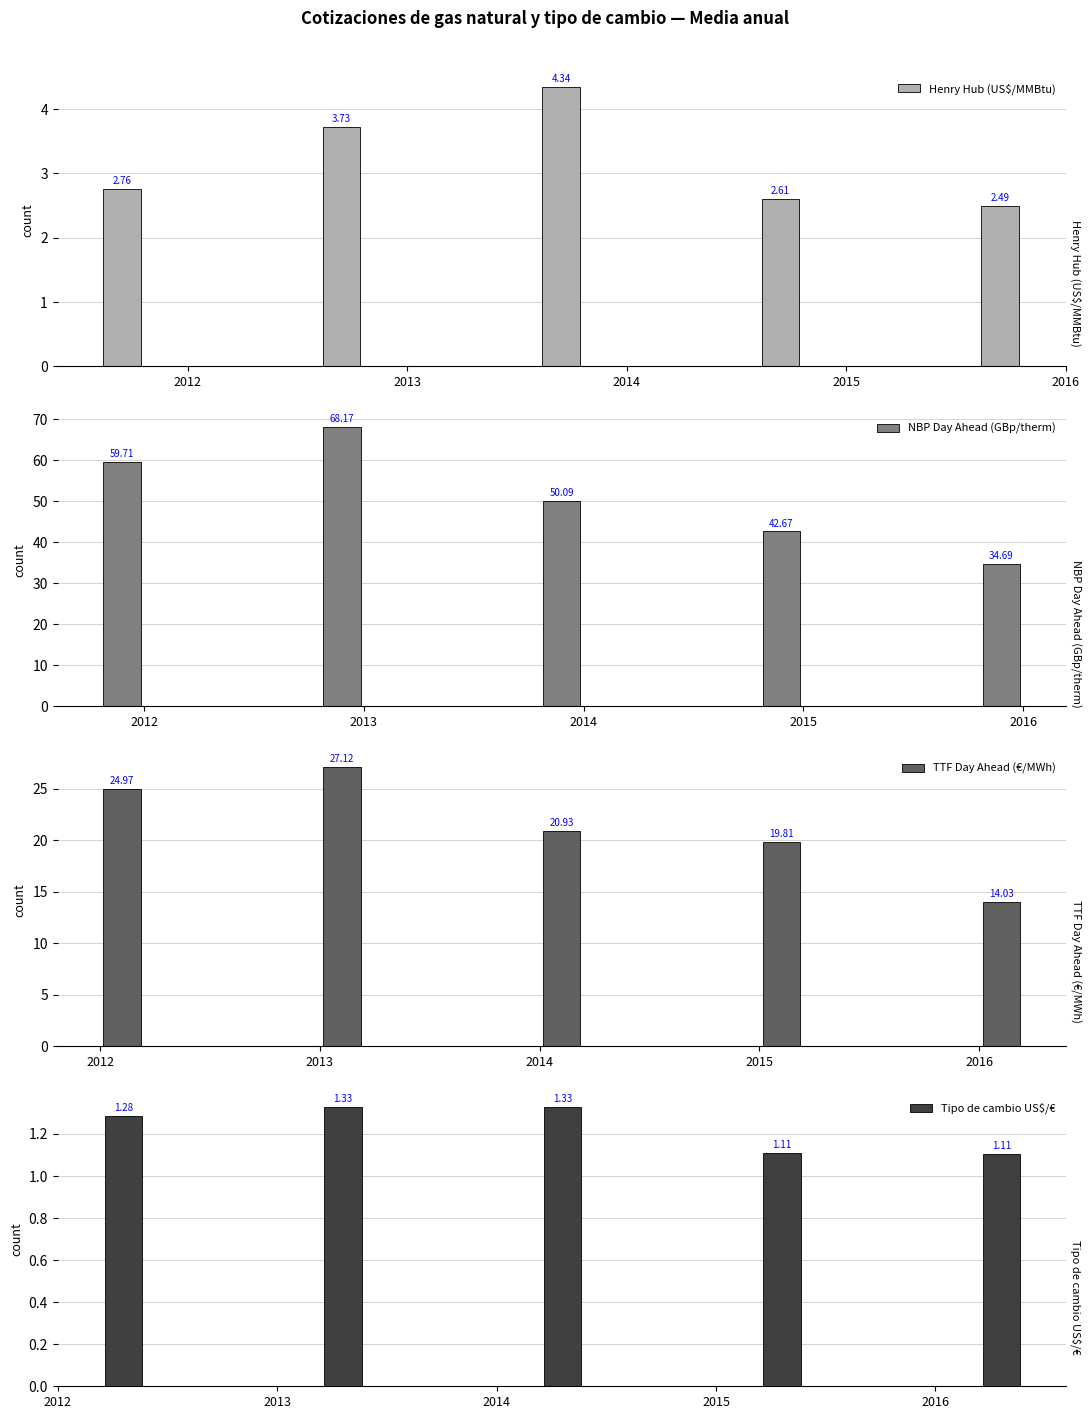

The Henry Hub (US$/MMBtu) series shows 5.7 at 2014. True or false?

False